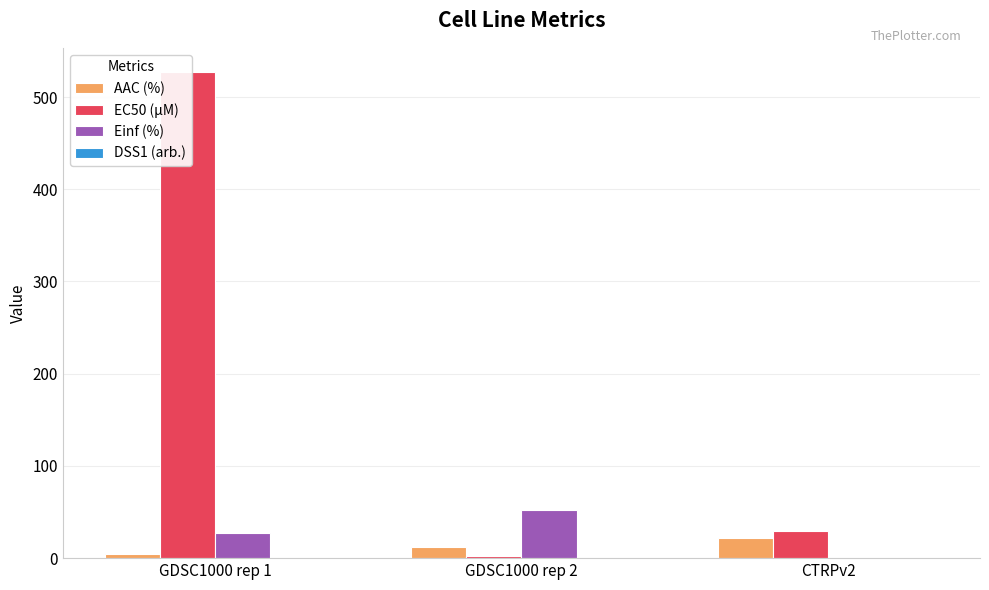

At CTRPv2, list the series in order from smallest to largest.

Einf (%), DSS1 (arb.), AAC (%), EC50 (µM)